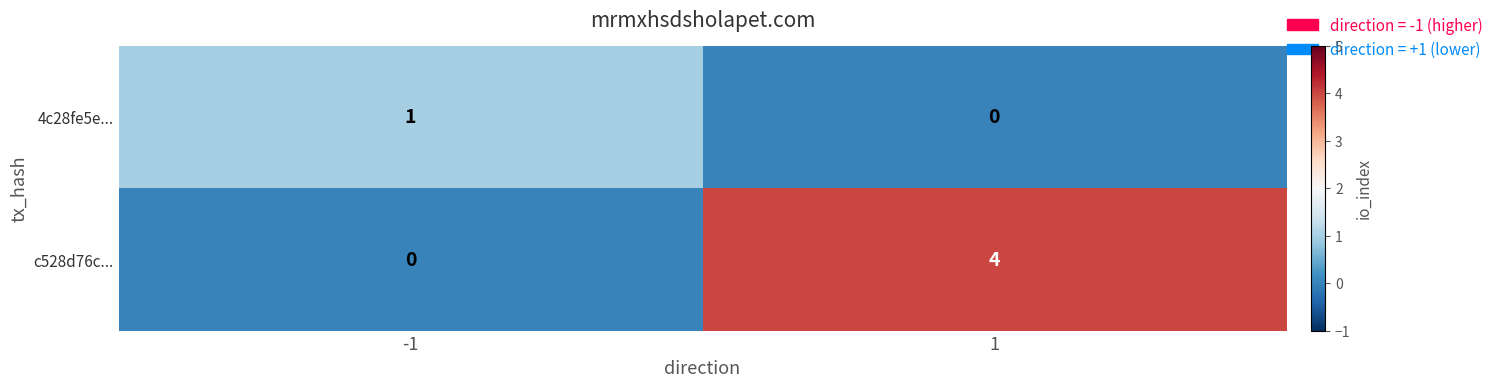

What is the difference between the highest and lowest values at 1?

4